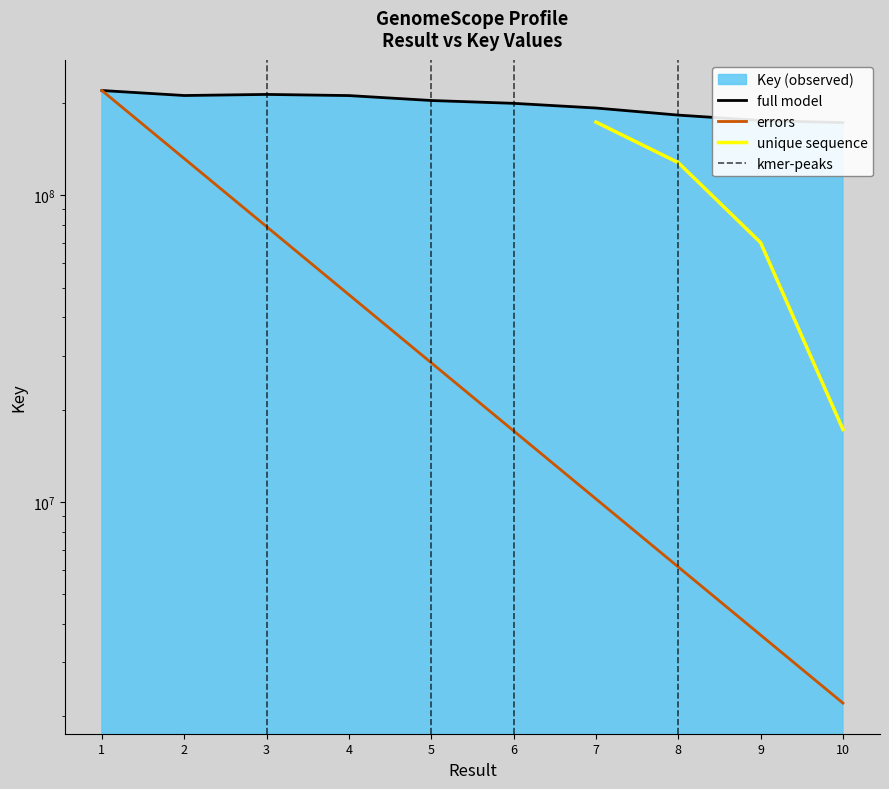

Which label corresponds to the smallest value in the chart?

10